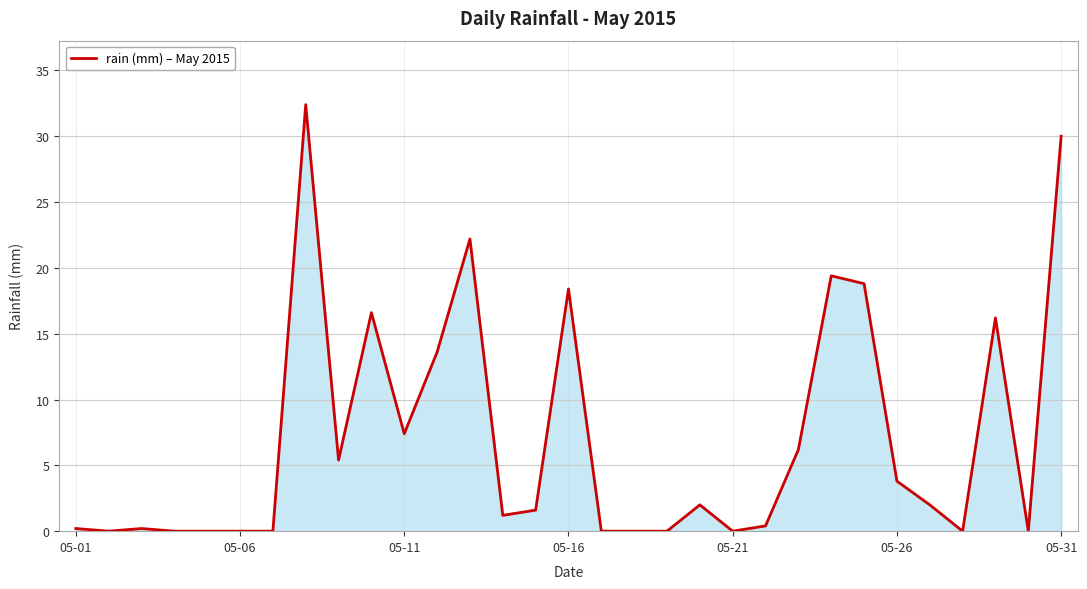

What is the difference between the maximum and minimum values?

32.4